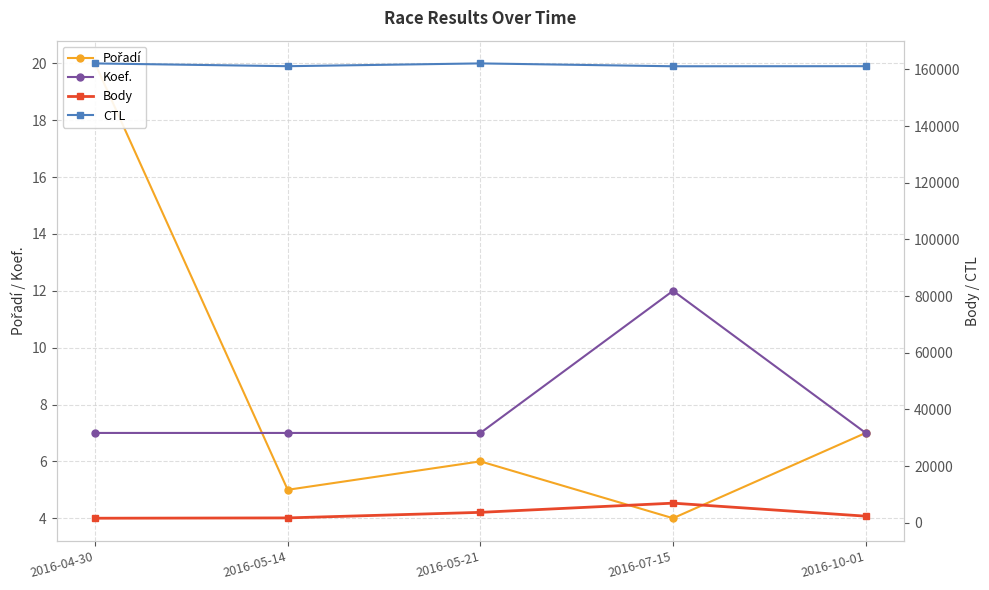

What is the difference between the Koef. values at 2016-07-15 and 2016-05-14?

5